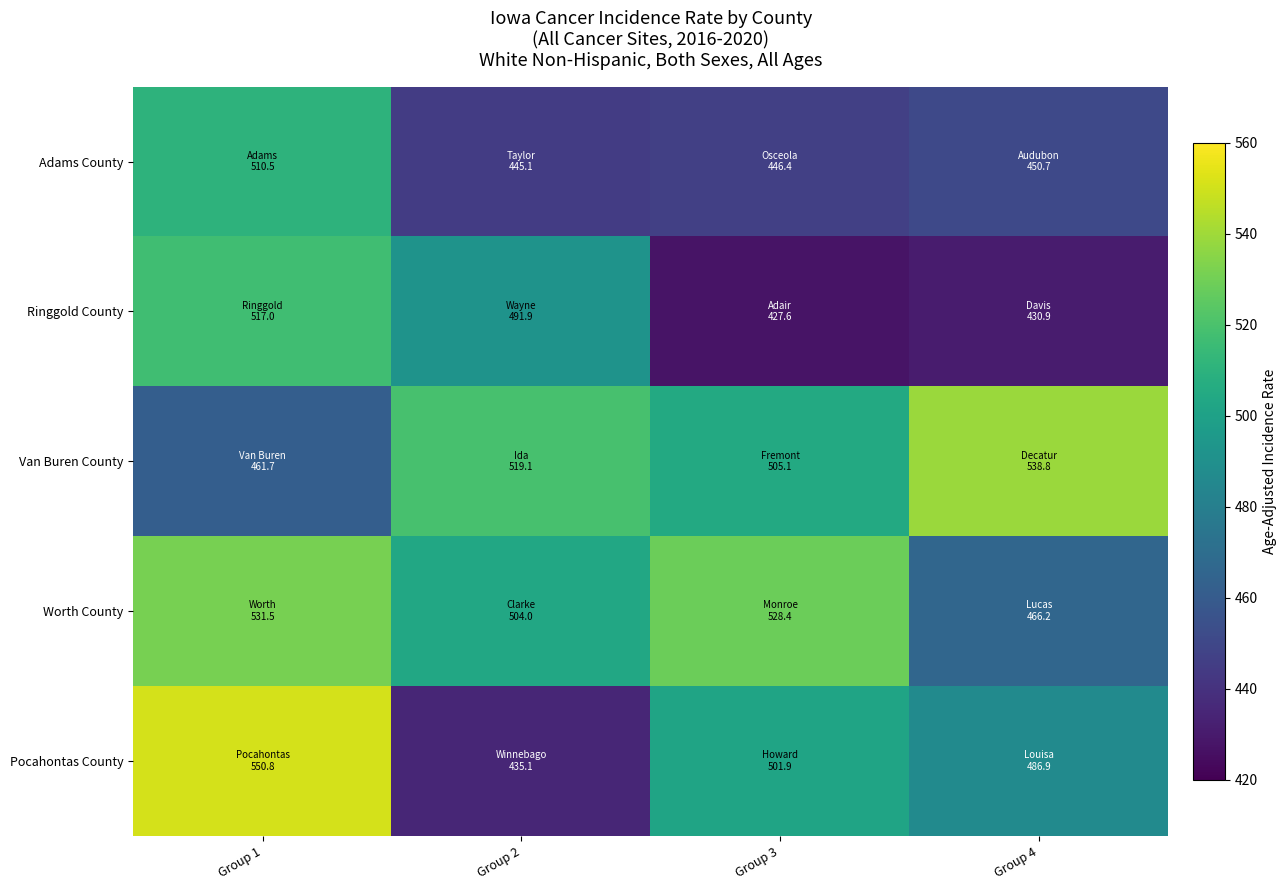

What is the total value across all series at Group 1?

2571.5